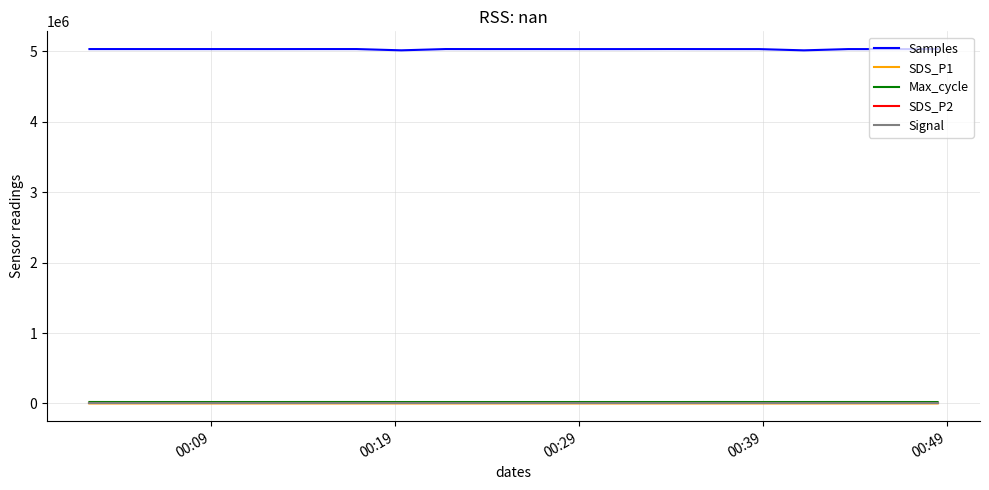

True or false: Samples and Max_cycle intersect in this chart.

False